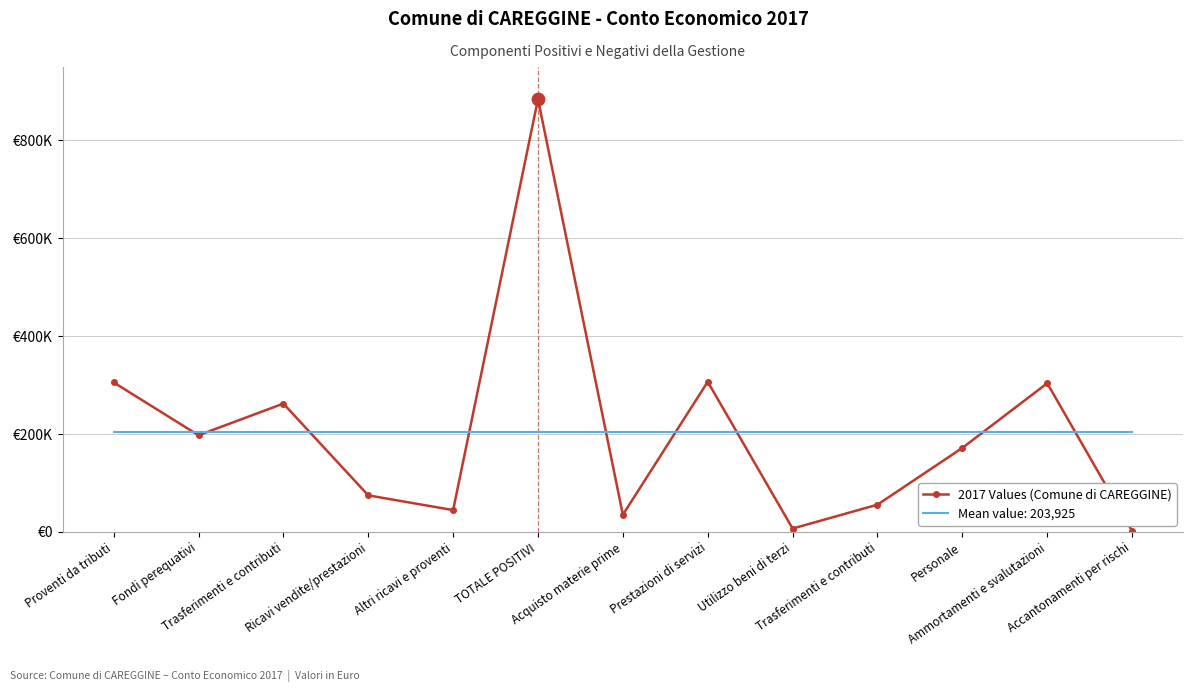

What are all the series names shown in the legend?

2017 Values (Comune di CAREGGINE), Mean value: 203,925